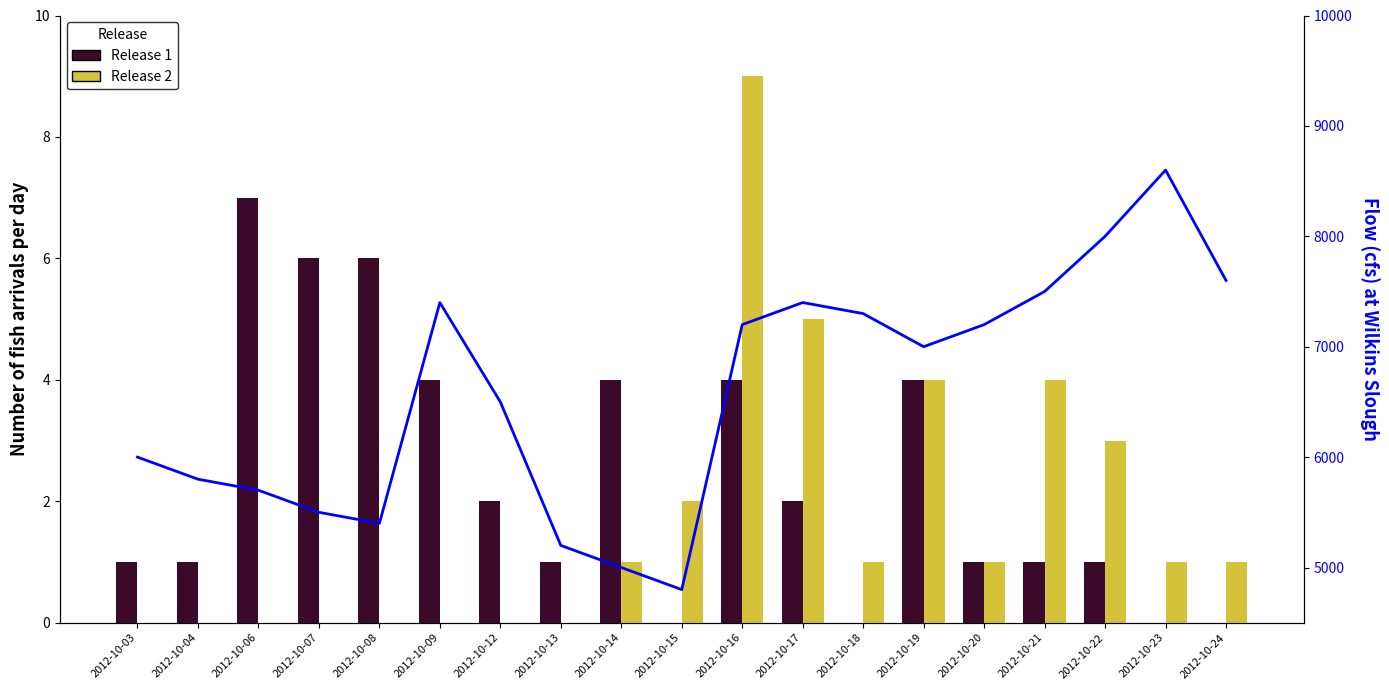

Is the value of Flow at 2012-10-24 greater than the value of Release 2 at 2012-10-12?

Yes